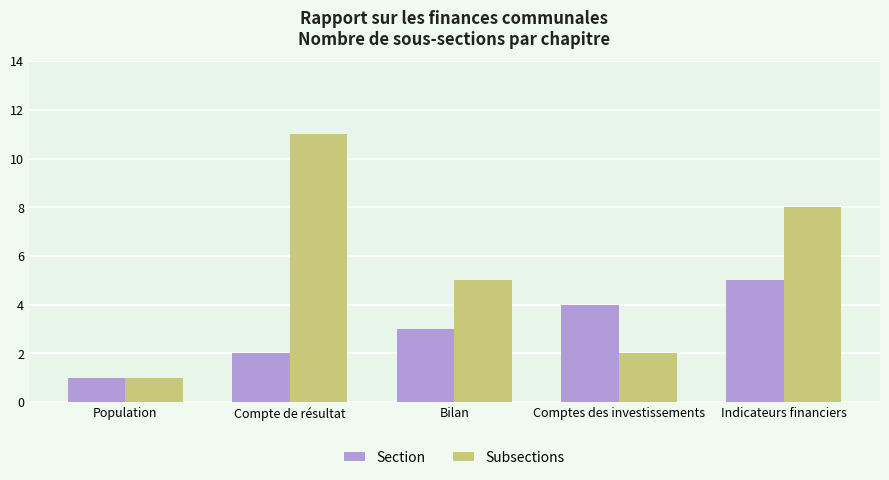

Reading left to right, list all the values displayed in this chart.

Section: Population=1	Compte de résultat=2	Bilan=3	Comptes des investissements=4	Indicateurs financiers=5
Subsections: Population=1	Compte de résultat=11	Bilan=5	Comptes des investissements=2	Indicateurs financiers=8